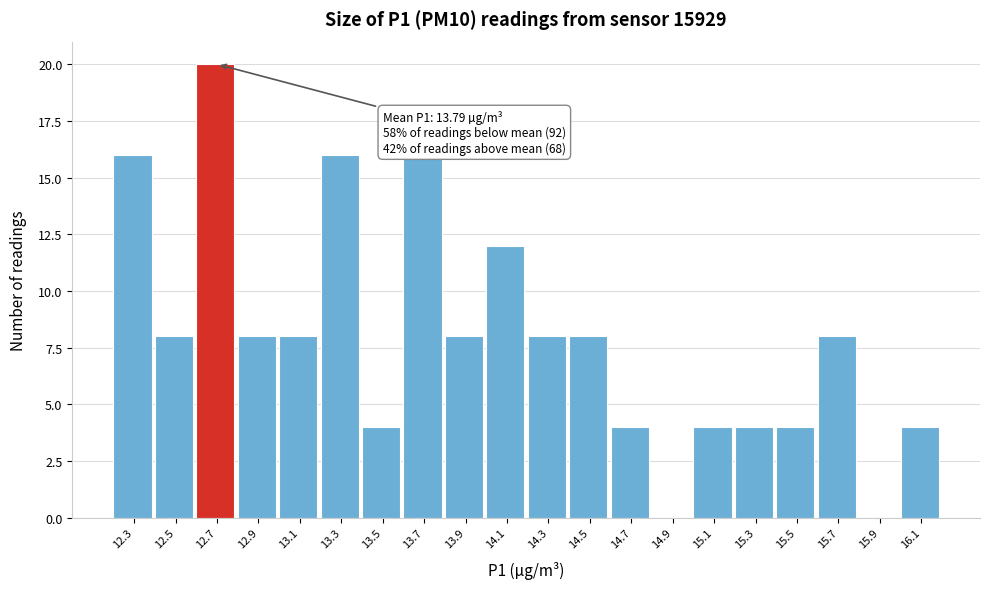

Reading right to left, what are all the values shown in this chart?

16.1=4	15.9=0	15.7=8	15.5=4	15.3=4	15.1=4	14.9=0	14.7=4	14.5=8	14.3=8	14.1=12	13.9=8	13.7=16	13.5=4	13.3=16	13.1=8	12.9=8	12.7=20	12.5=8	12.3=16